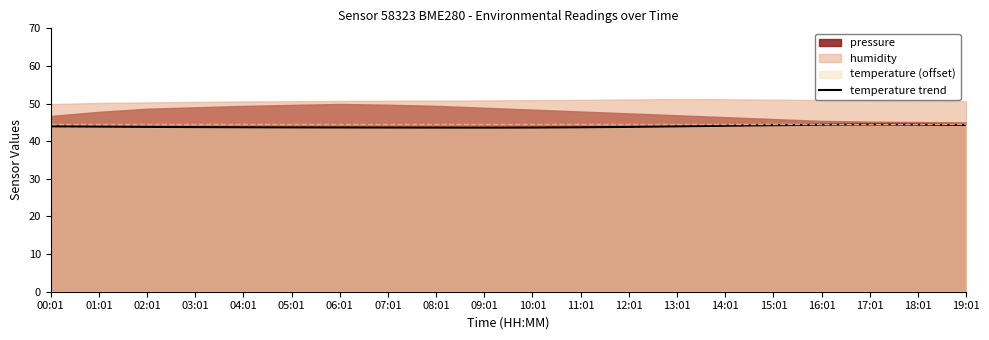

Which has a higher value, 14:01 or 11:01?

14:01